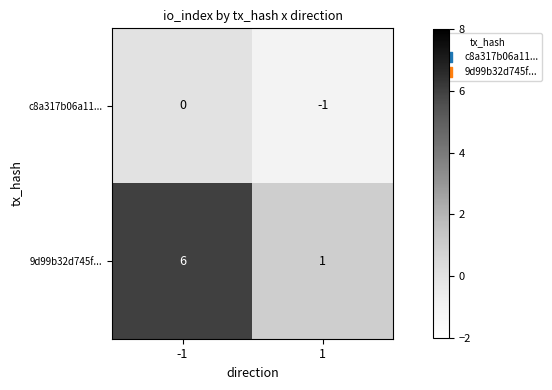

True or false: 9d99b32d745f... has a value of 2 at -1.

False